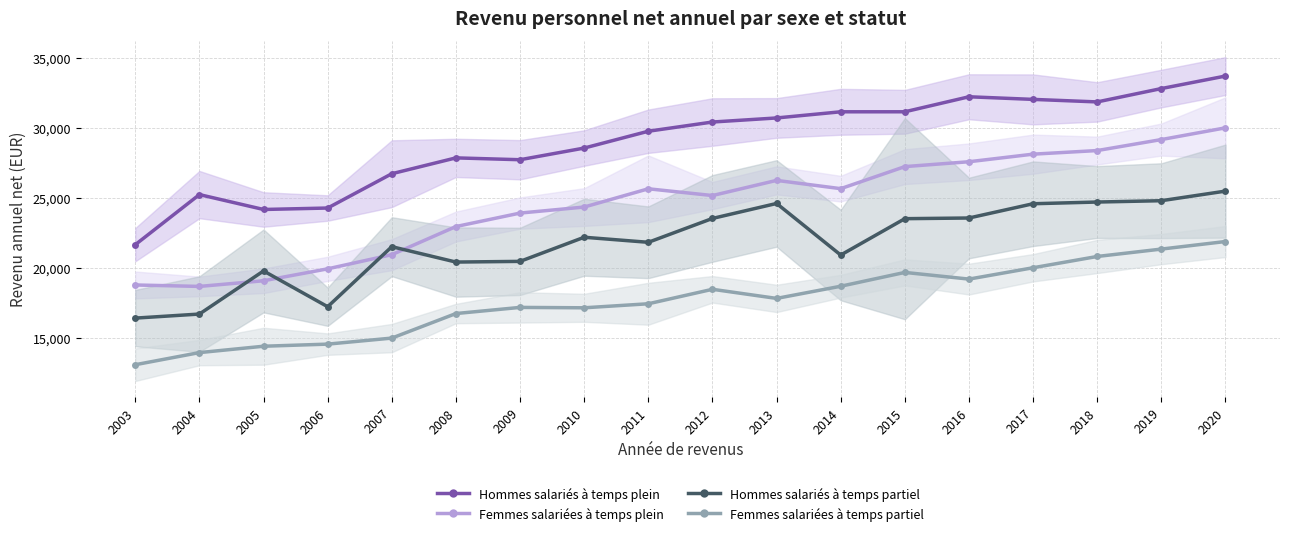

Which category has the highest value across all series?

2020